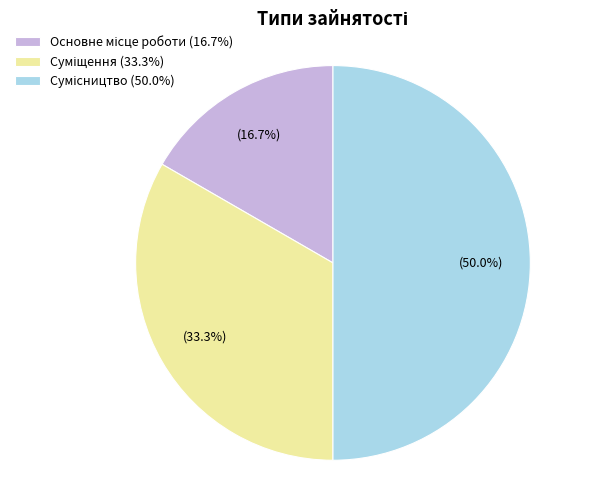

To the nearest percent, what is the difference between the largest and smallest slice percentages?

33%